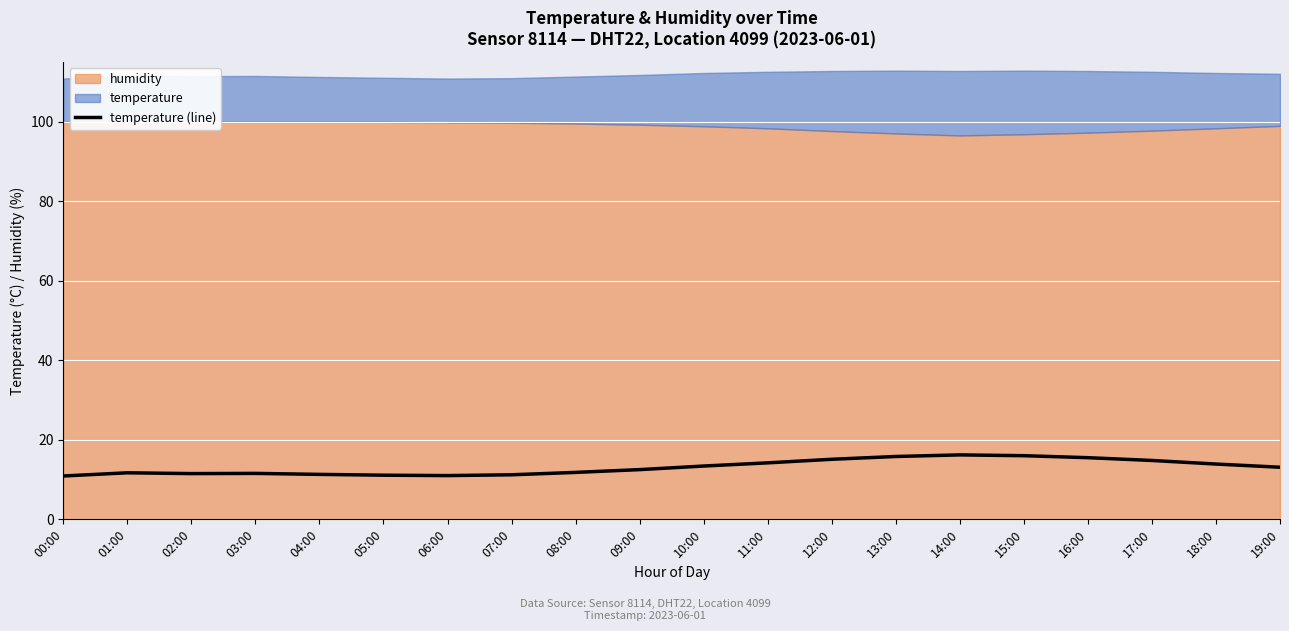

What position from the right is 19:00?

1